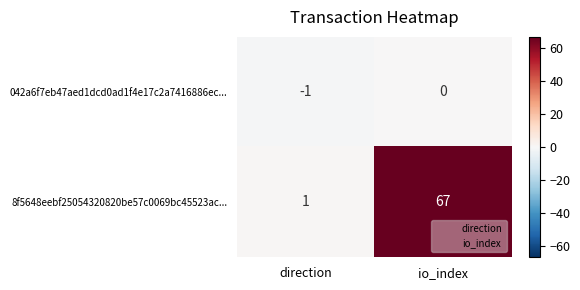

Which category has the lowest value across all series?

direction